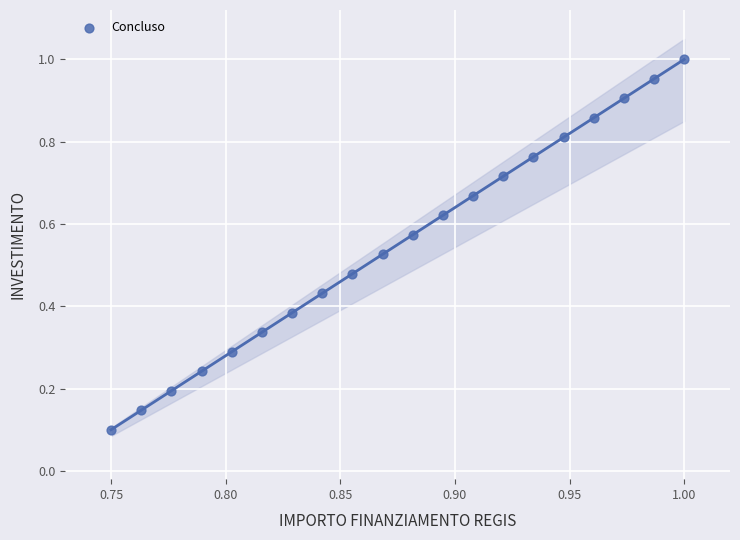

Count the number of points in this scatter plot.

20